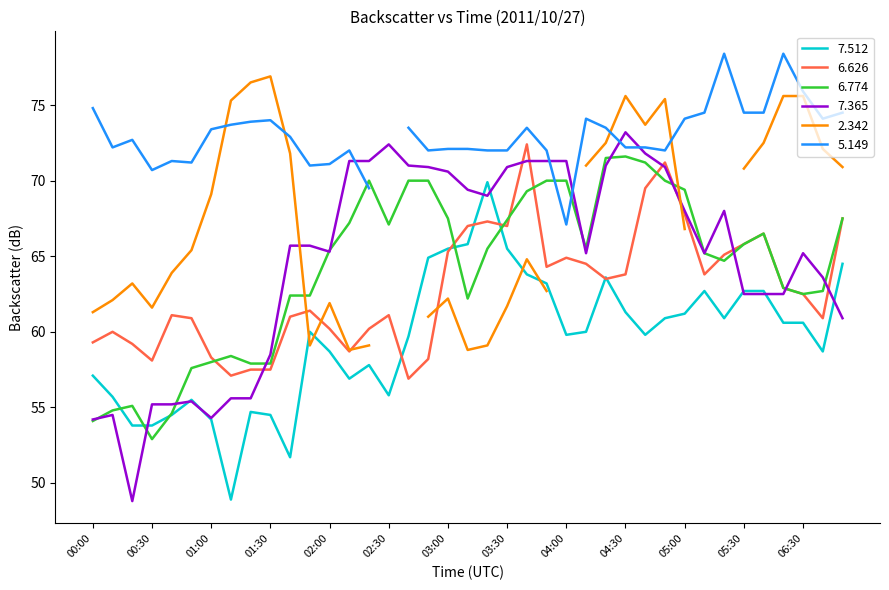

Which label corresponds to the smallest value in the chart?

00:20